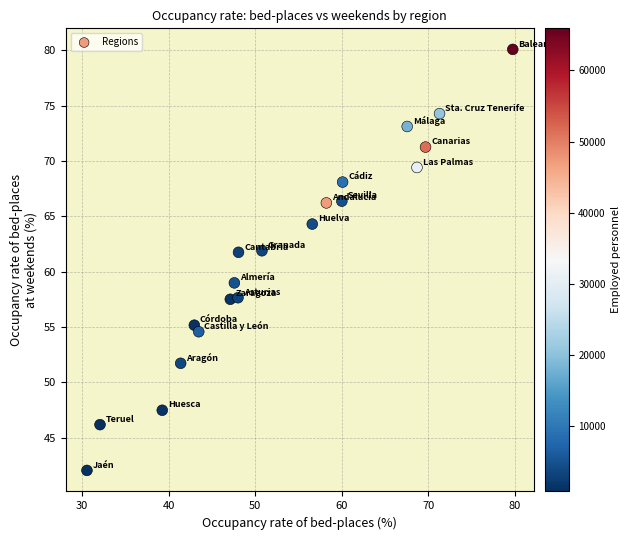

What is the range of X values (max minus min)?

49.3